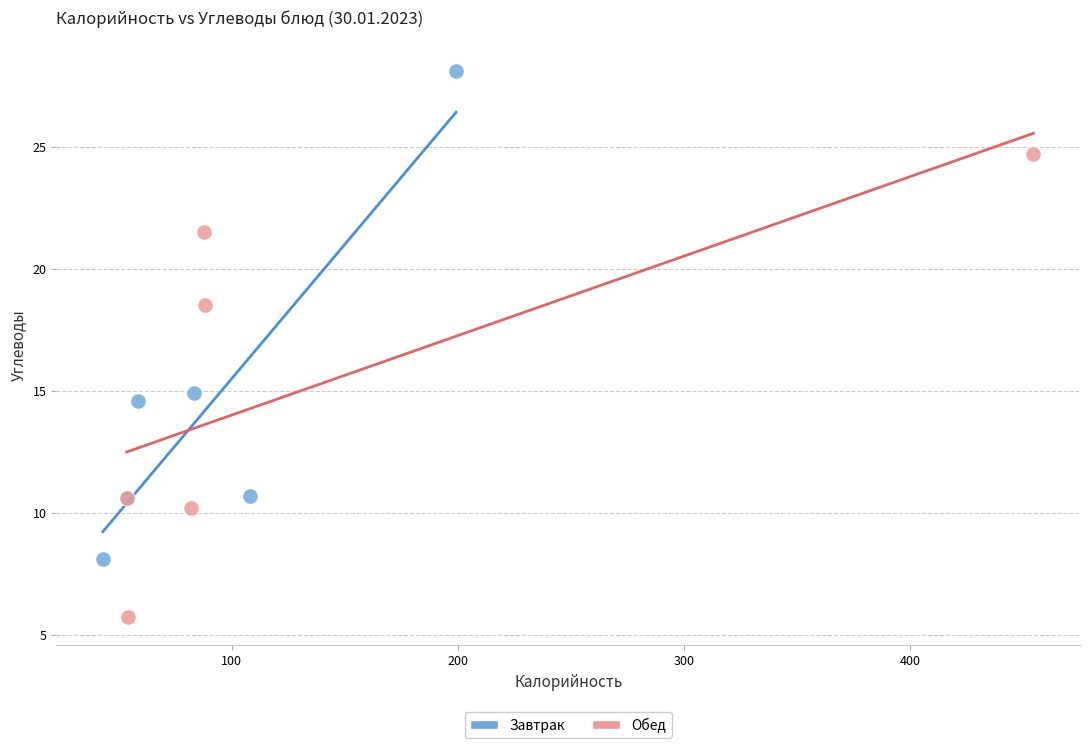

Which series contains the lowest Y value?

Обед